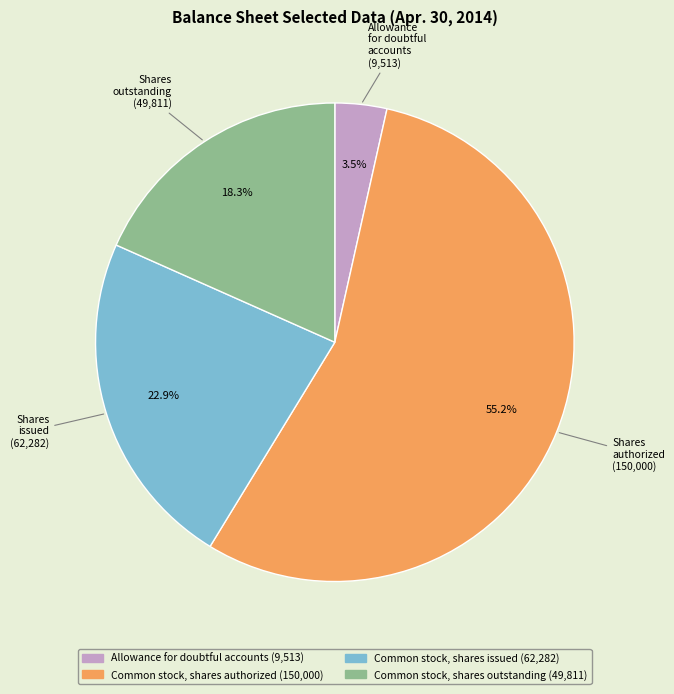

True or false: Common stock, shares authorized accounts for 49% of the total.

False